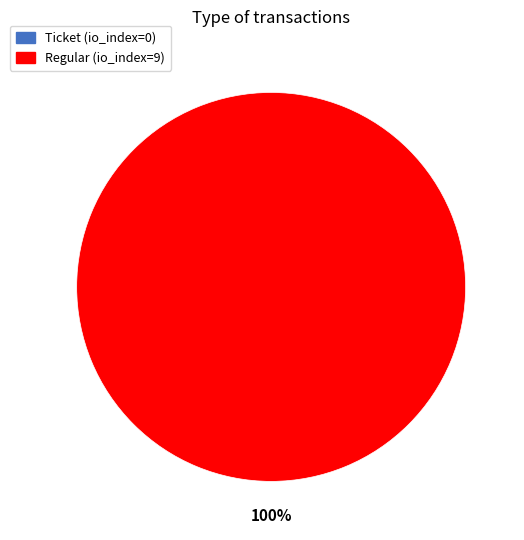

Is there a majority slice in this chart?

Yes